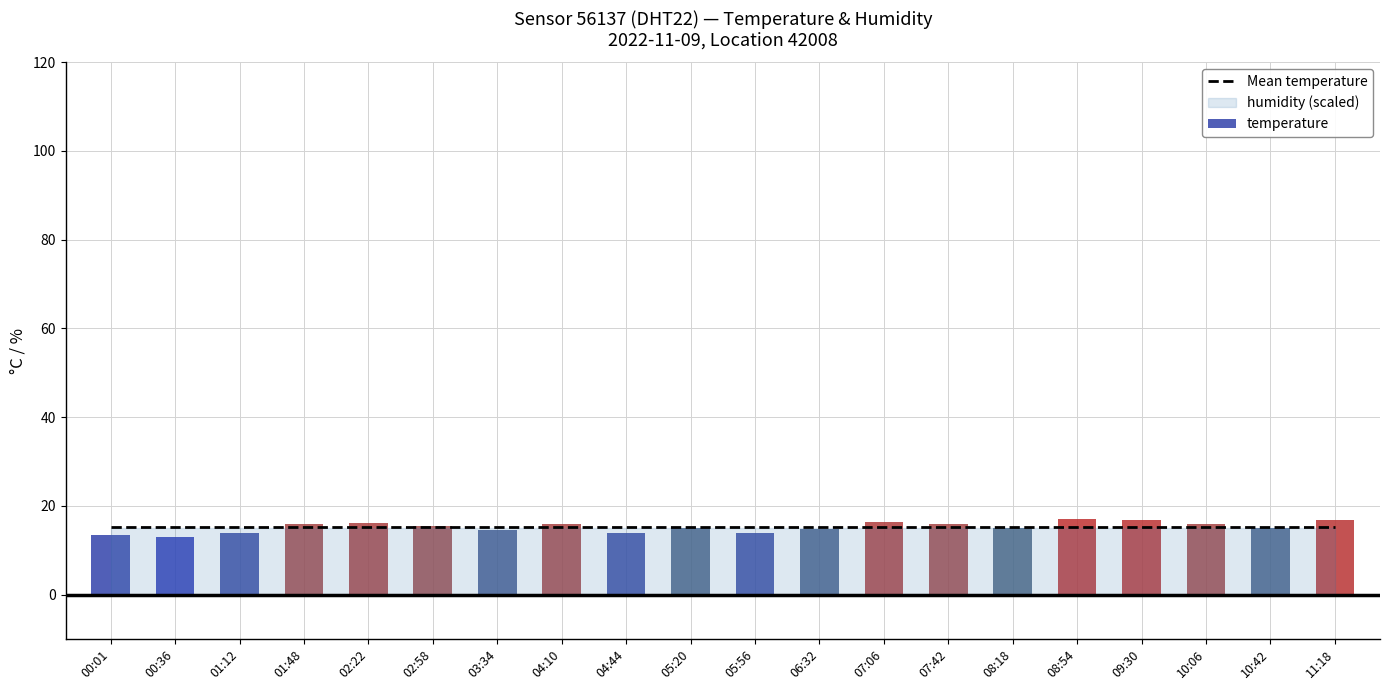

At which category is the sum across all series the highest?

08:54